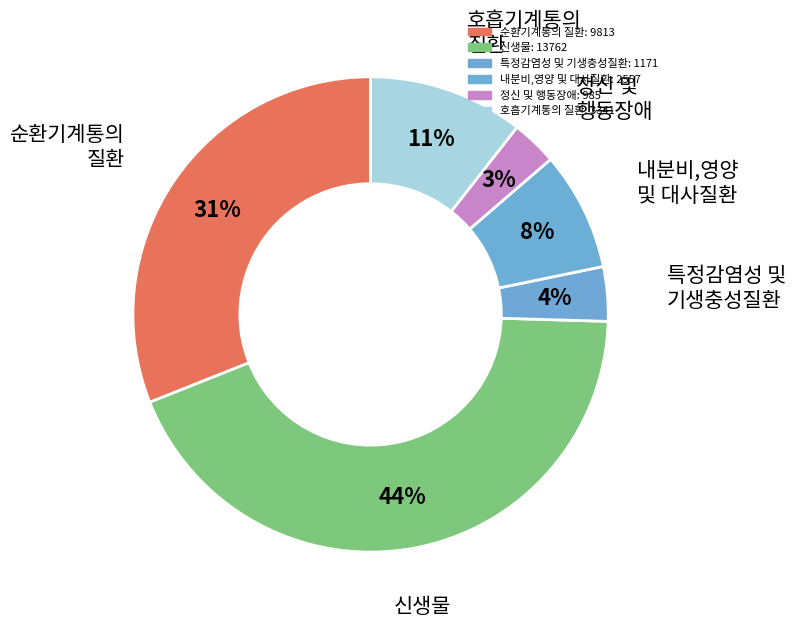

To the nearest percent, what is the average slice percentage?

17%